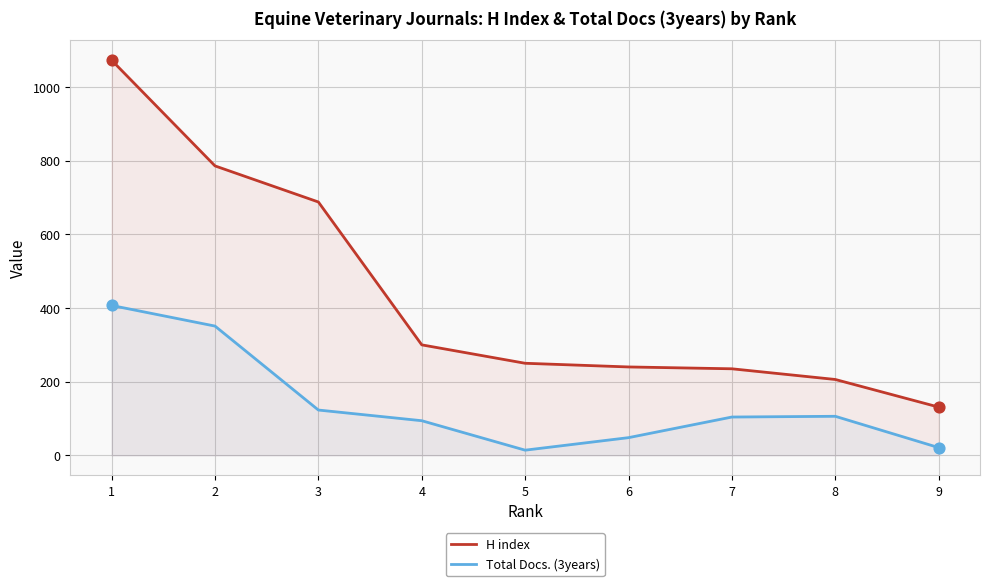

Is the value of H index at 6 greater than the value of Total Docs. (3years) at 6?

Yes